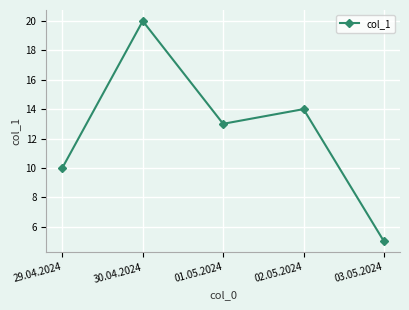

Reading left to right, list all the values displayed in this chart.

29.04.2024=10	30.04.2024=20	01.05.2024=13	02.05.2024=14	03.05.2024=5